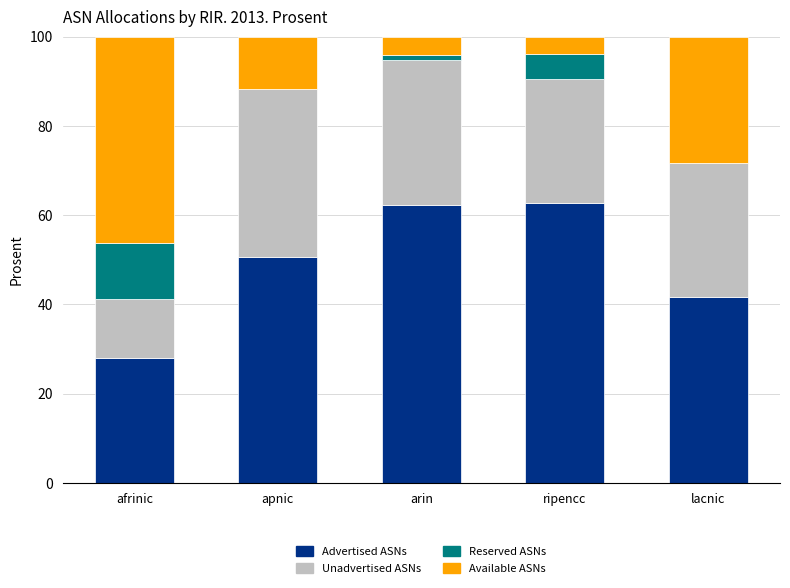

What is the highest value of the Advertised ASNs series?

62.7